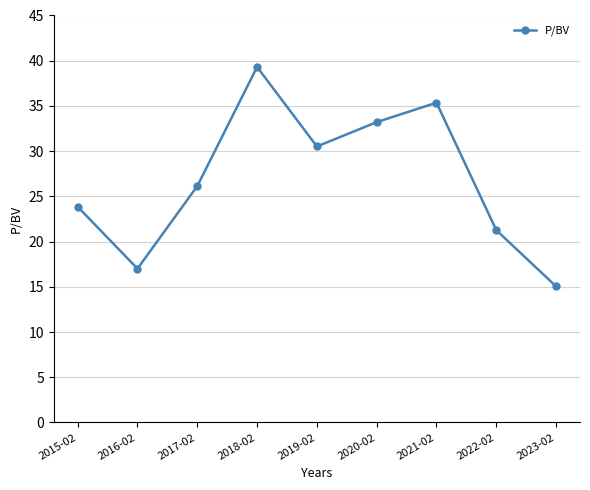

What is the smallest value displayed?

15.1